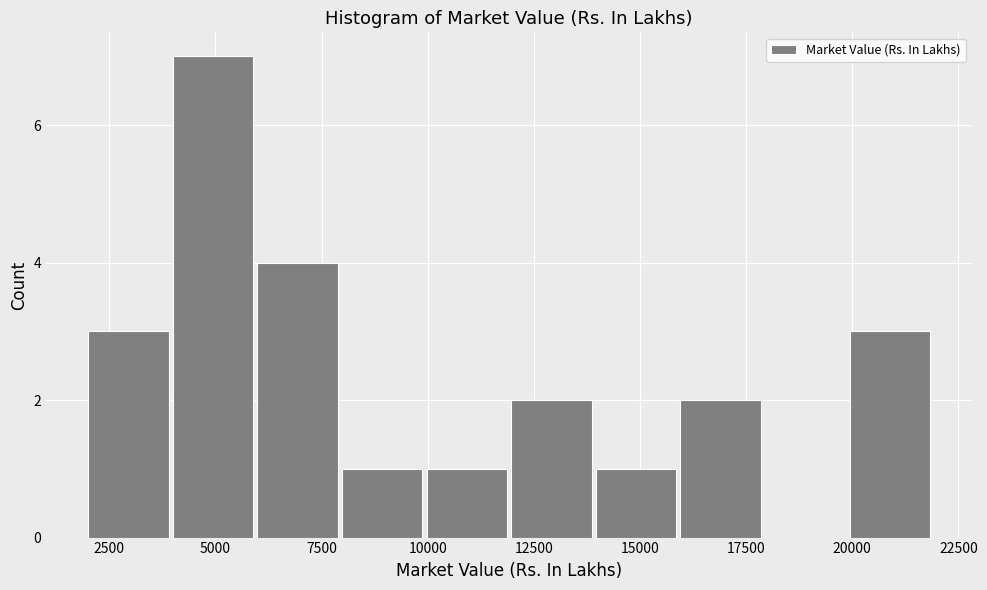

Read against the x-axis, roughly where is the centre of the tallest bar?

5000